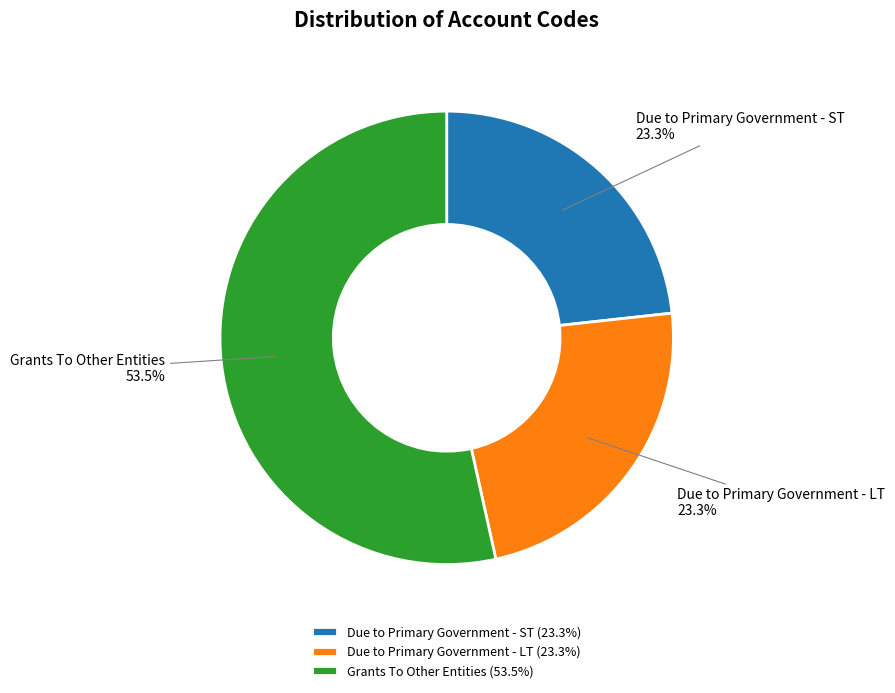

Is it true that Due to Primary Government - LT is 23% of the pie?

True